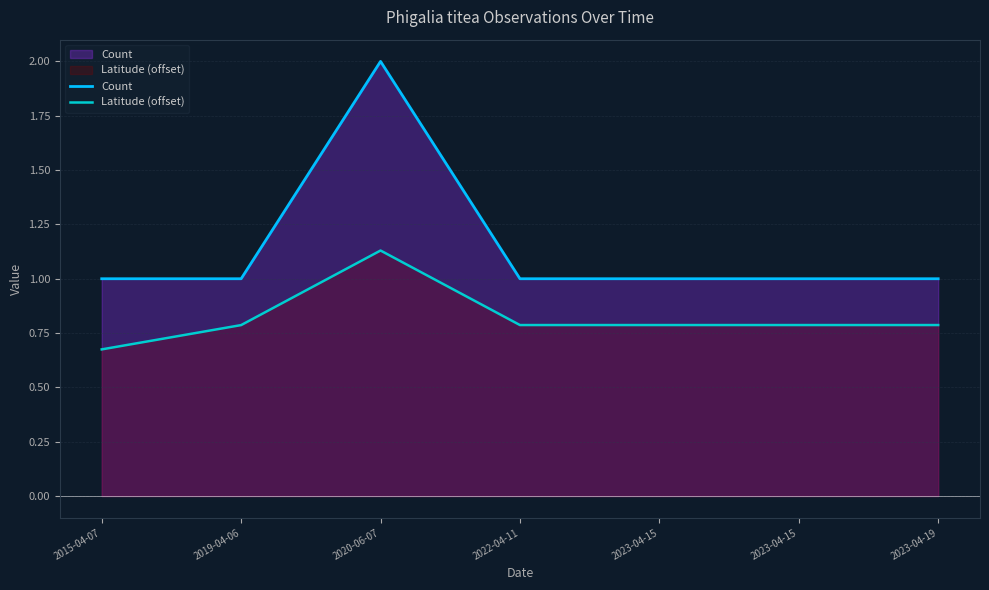

Rank the categories by Count value from lowest to highest.

2015-04-07, 2019-04-06, 2022-04-11, 2023-04-15, 2023-04-15, 2023-04-19, 2020-06-07